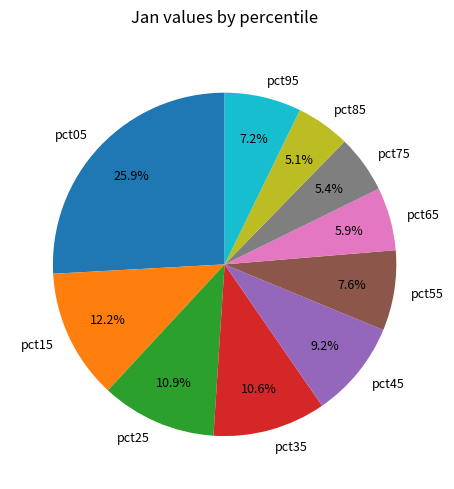

Is it true that pct85 is 5% of the pie?

True